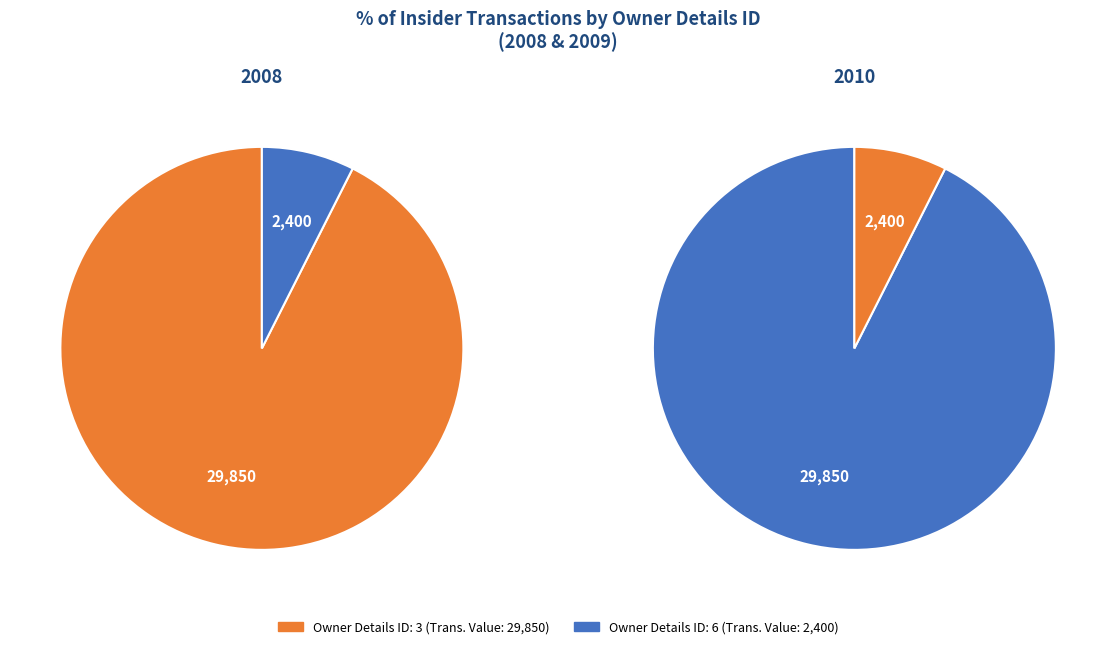

Which slice is the smallest?

rptOwnerDetailsId_6